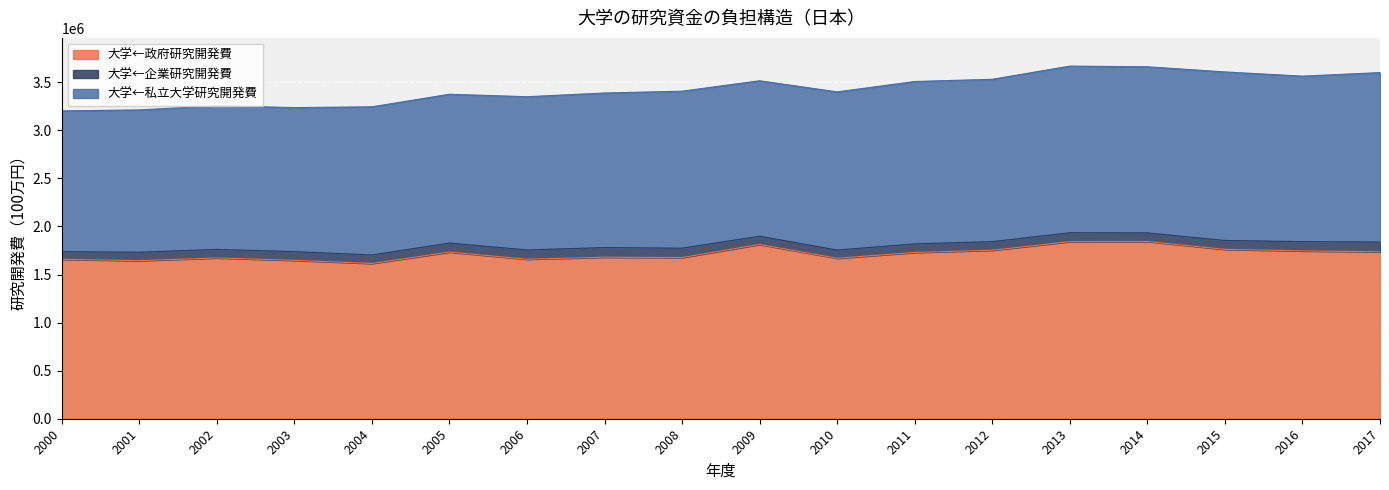

Does the chart display data point markers on the line(s)?

No